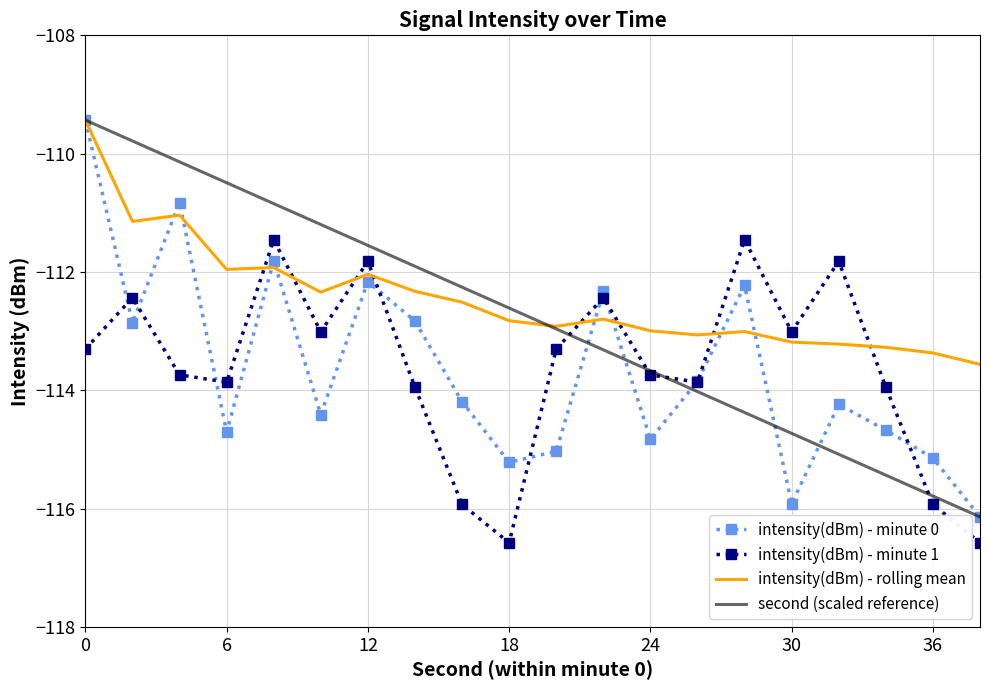

What is the smallest value displayed?

-116.6